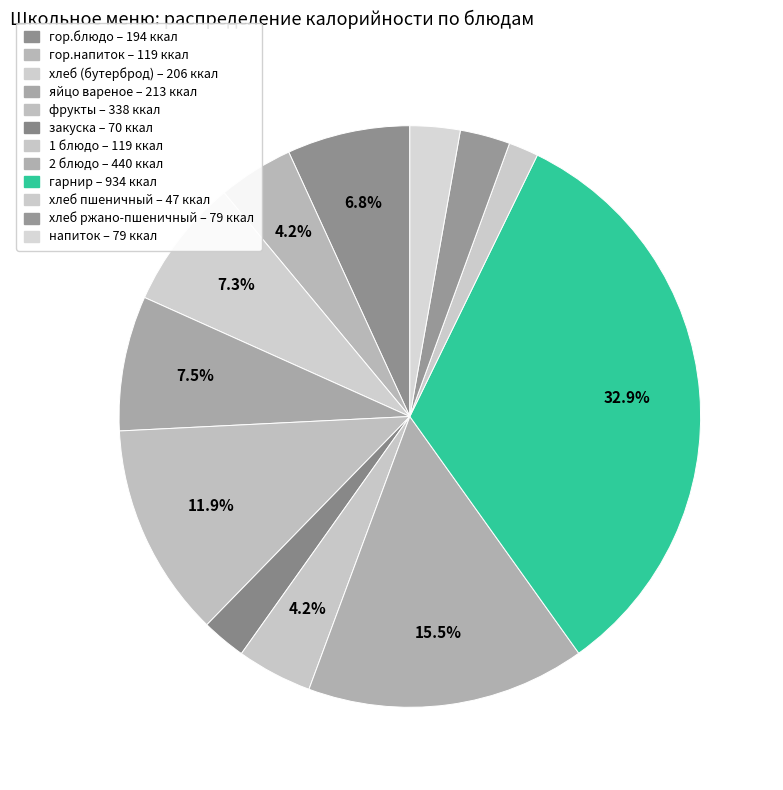

True or false: хлеб ржано-пшеничный accounts for 1% of the total.

False